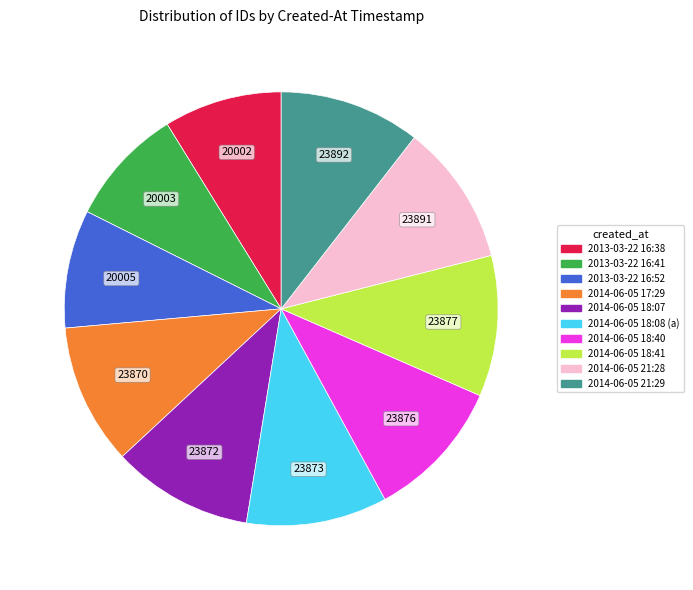

Is the sum of 2013-03-22 16:38 and 2014-06-05 17:29 greater than half?

No